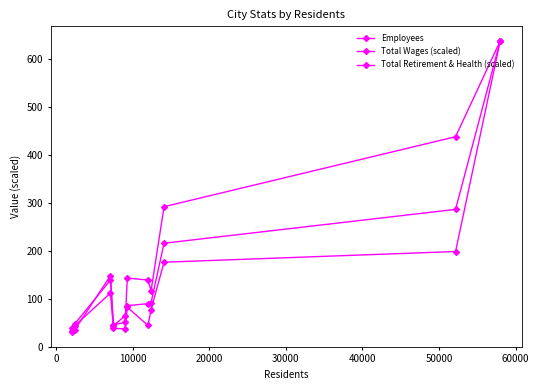

What is the smallest value displayed?

30.0